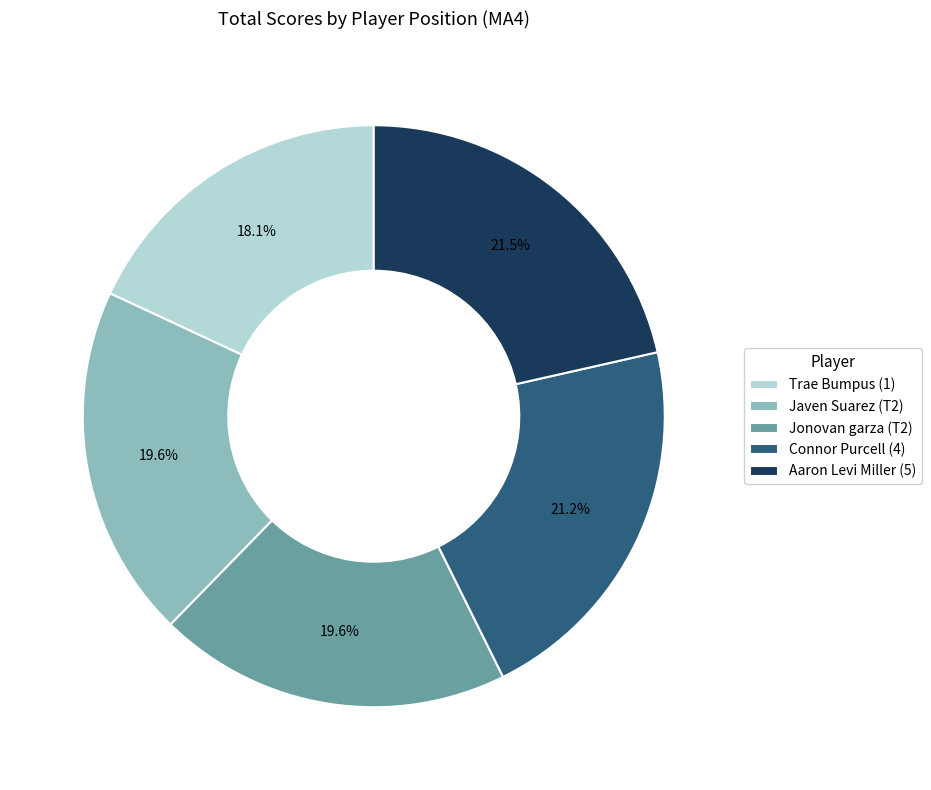

Approximately how many times larger is the value at Aaron Levi Miller (5) compared to Javen Suarez (T2)?

1.1